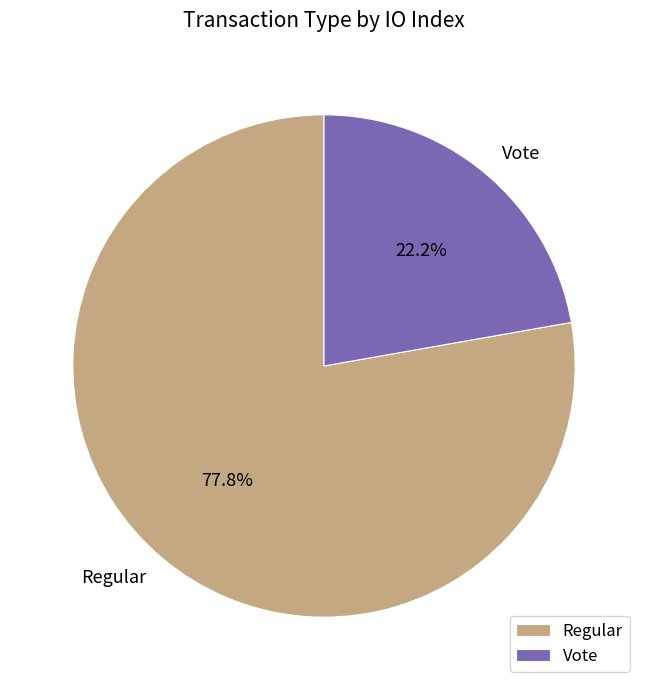

Approximately how many times larger is the value at Vote compared to Regular?

0.3